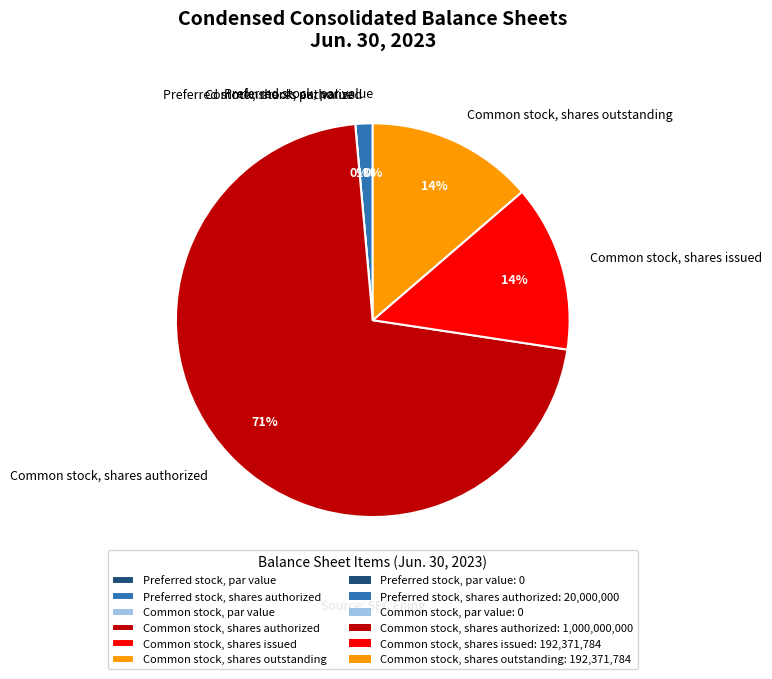

Is there a majority slice in this chart?

Yes